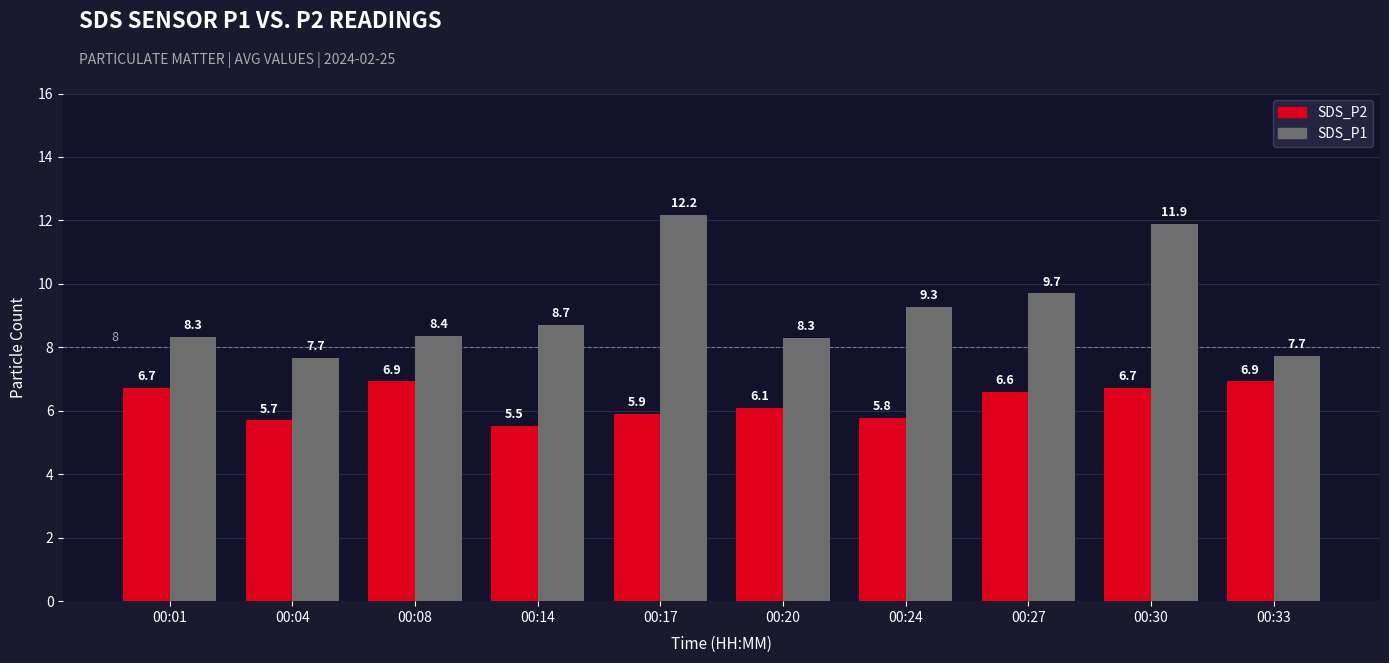

What is the value of the SDS_P2 bar at the 4th from the left?

5.5